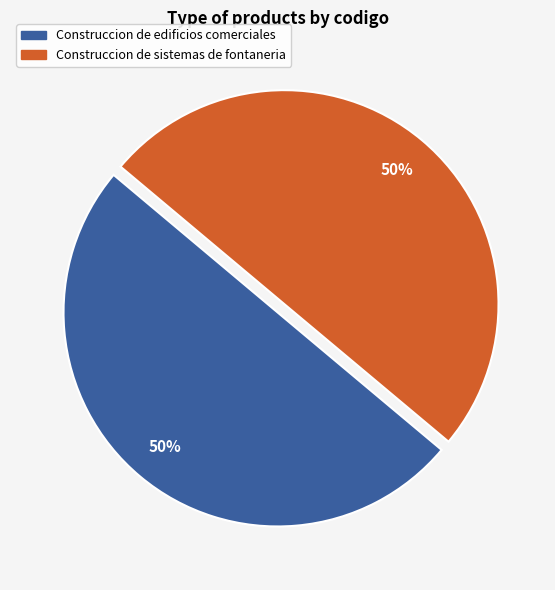

Count the number of slices in the pie.

2